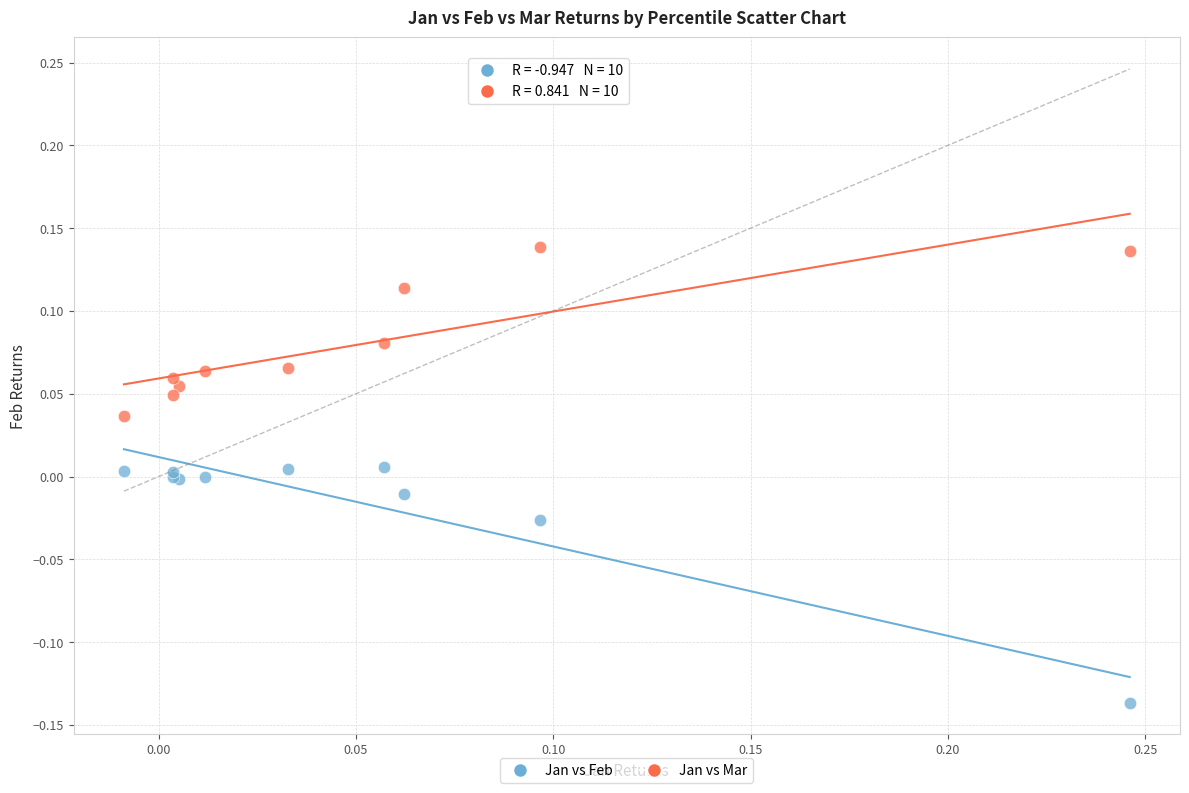

Which series contains the highest Y value?

Jan vs Mar